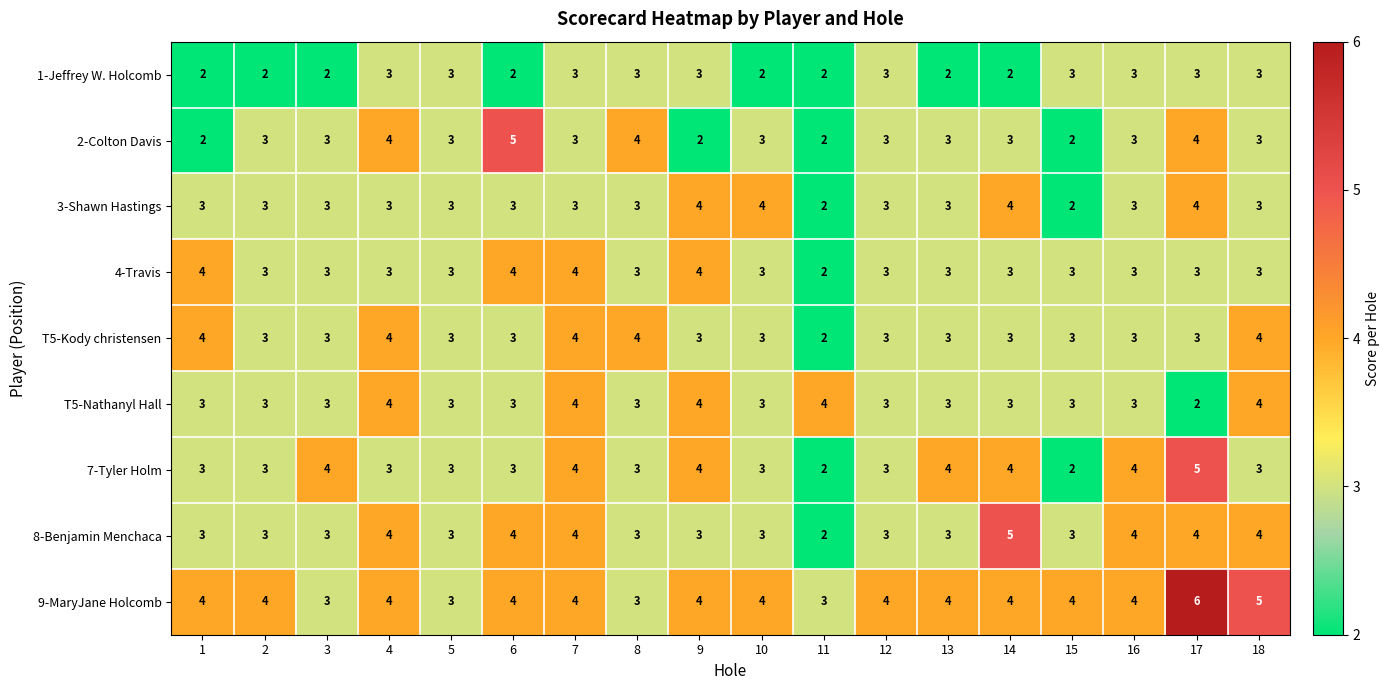

How many 4-Travis values are between 3 and 4?

17